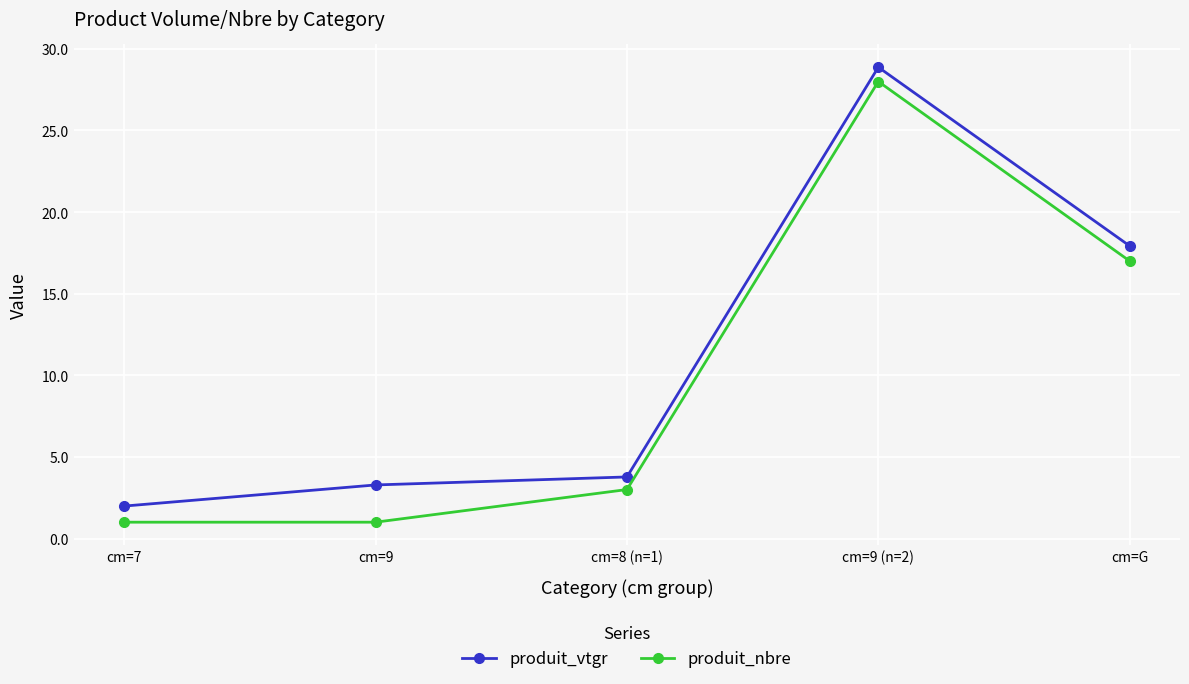

At which label is produit_nbre closest to 14?

cm=G